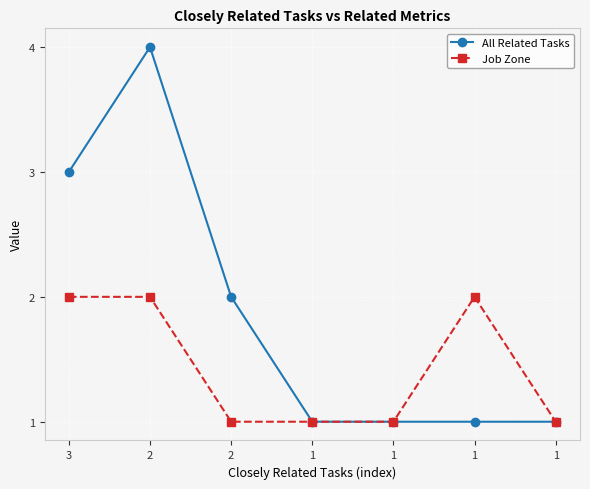

Reading left to right, transcribe all the data shown in this chart.

All Related Tasks: 3=3	2=4	2=2	1=1	1=1	1=1	1=1
Job Zone: 3=2	2=2	2=1	1=1	1=1	1=2	1=1